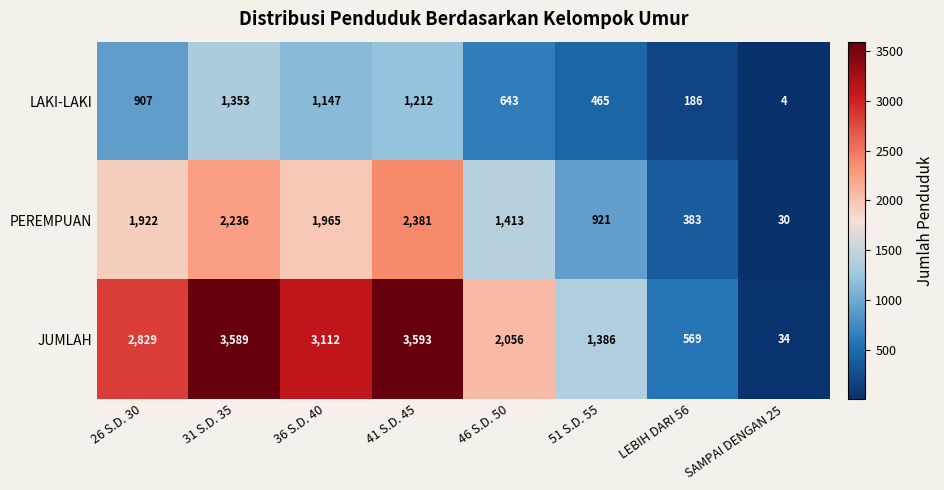

What is the minimum value shown in the chart?

4